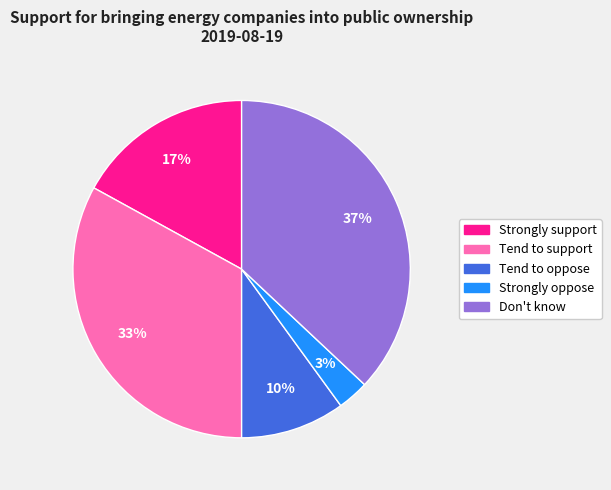

What is the smallest slice in the pie chart?

Strongly oppose